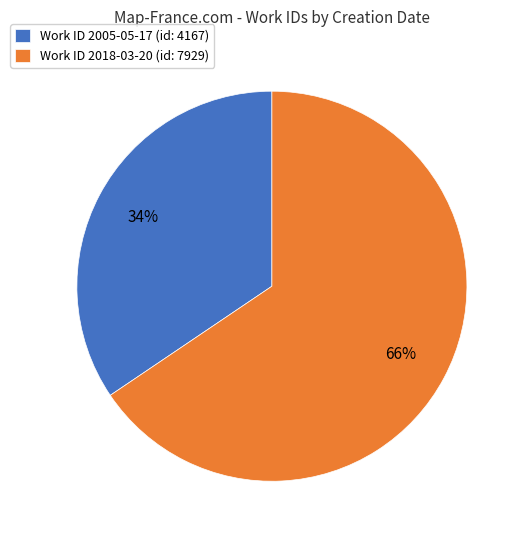

Which has a higher value, Work ID 2005-05-17 (id: 4167) or Work ID 2018-03-20 (id: 7929)?

Work ID 2018-03-20 (id: 7929)